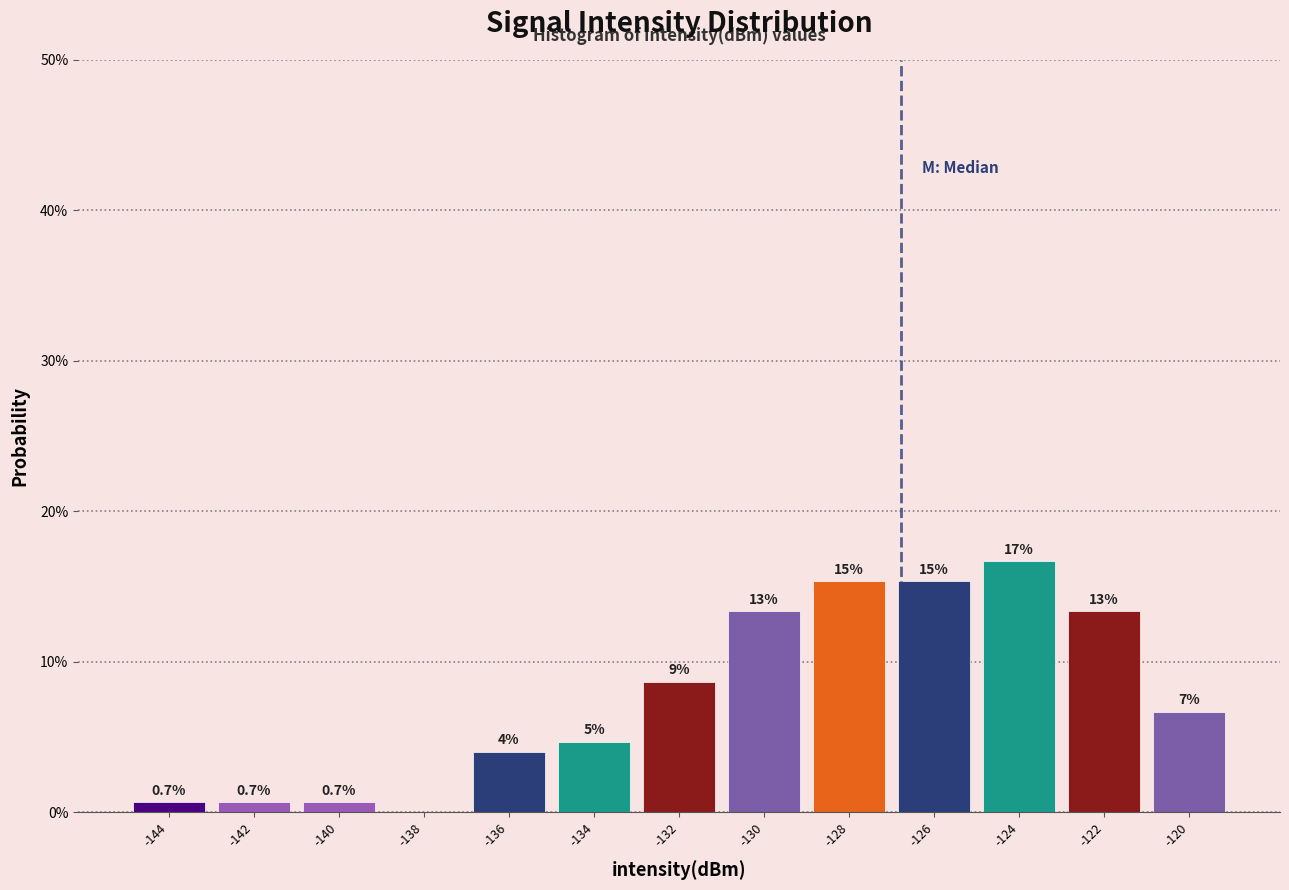

Are the bars horizontal?

No